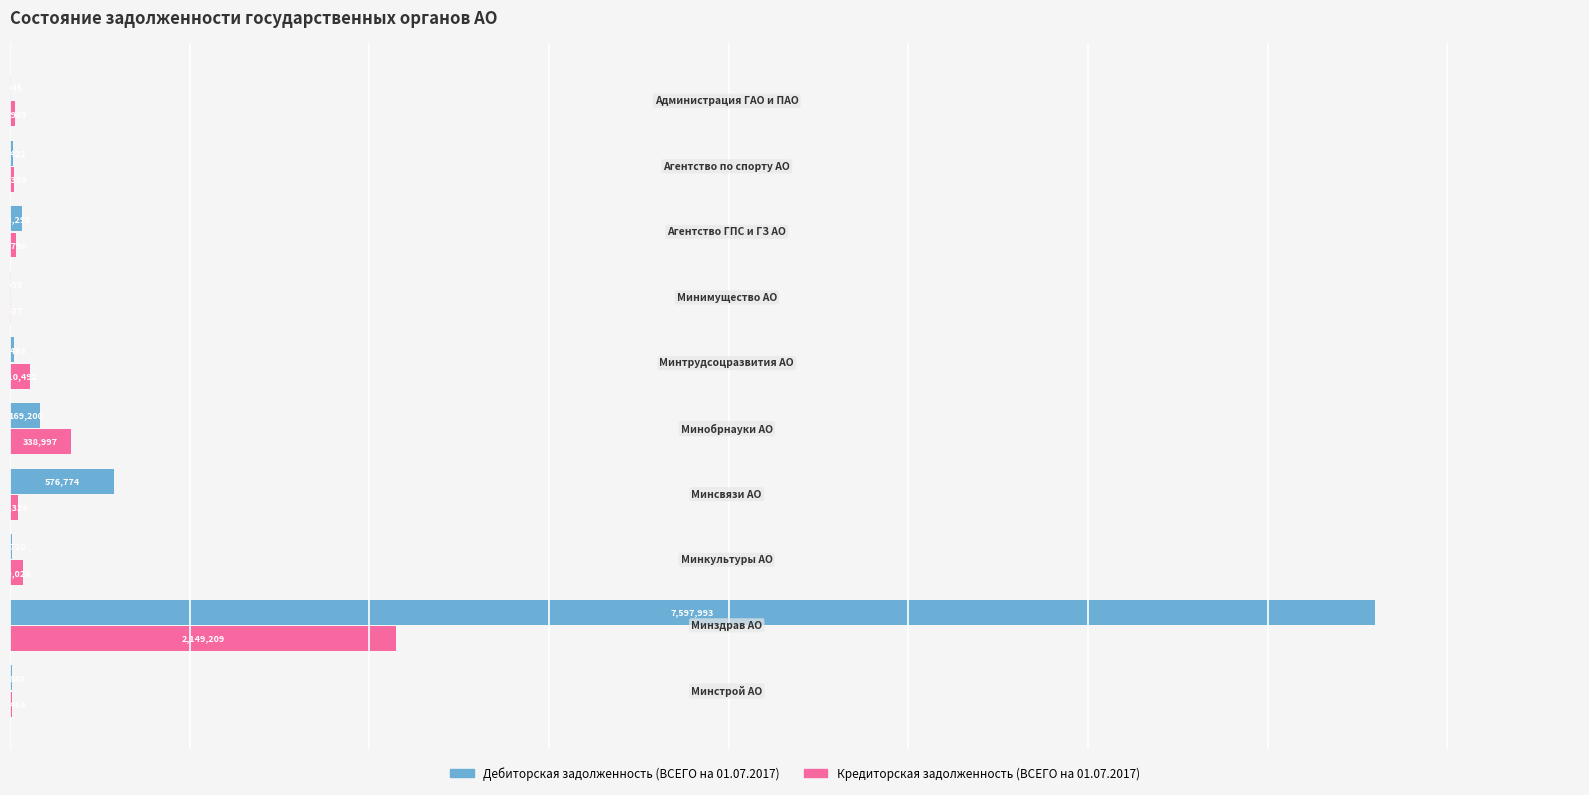

Which series has the largest total across all categories?

Дебиторская задолженность (ВСЕГО на 01.07.2017)